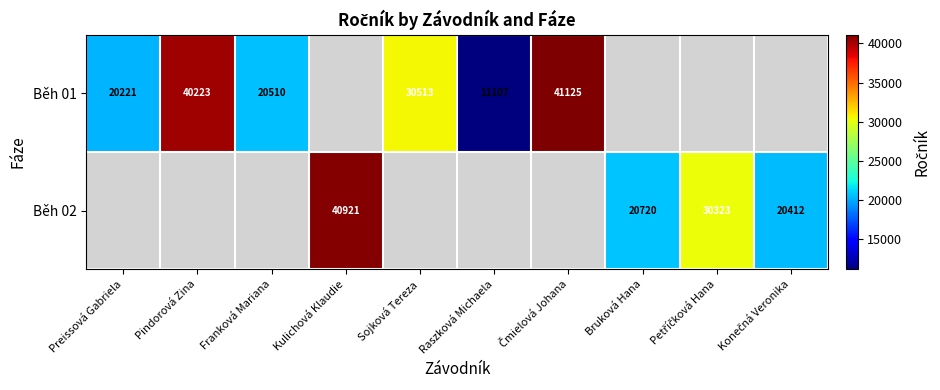

The Běh 01 series shows 30513 at Sojková Tereza. True or false?

True